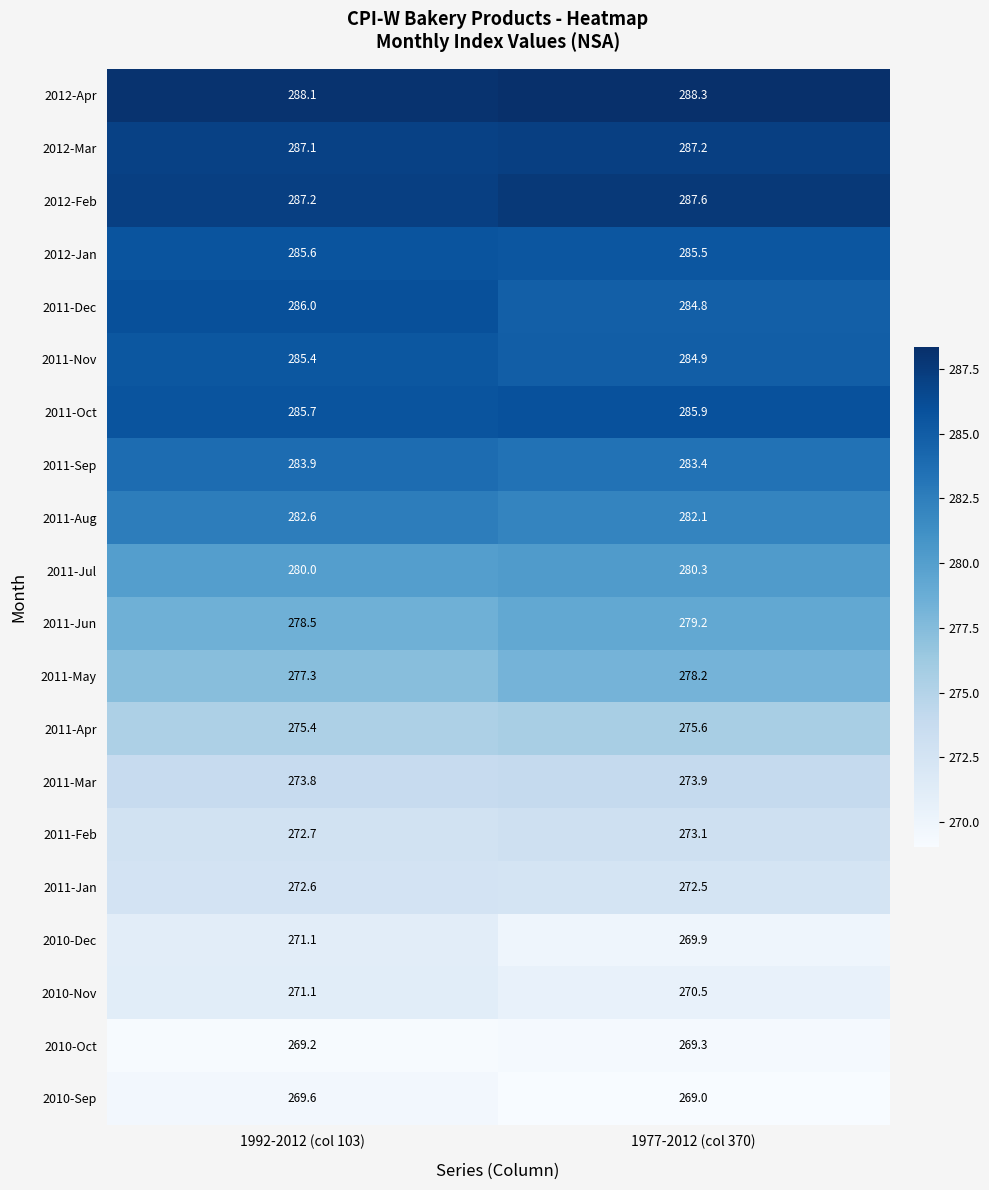

Rank the series at 1977-2012 (col 370) from lowest to highest value.

2010-Sep, 2010-Oct, 2010-Dec, 2010-Nov, 2011-Jan, 2011-Feb, 2011-Mar, 2011-Apr, 2011-May, 2011-Jun, 2011-Jul, 2011-Aug, 2011-Sep, 2011-Dec, 2011-Nov, 2012-Jan, 2011-Oct, 2012-Mar, 2012-Feb, 2012-Apr